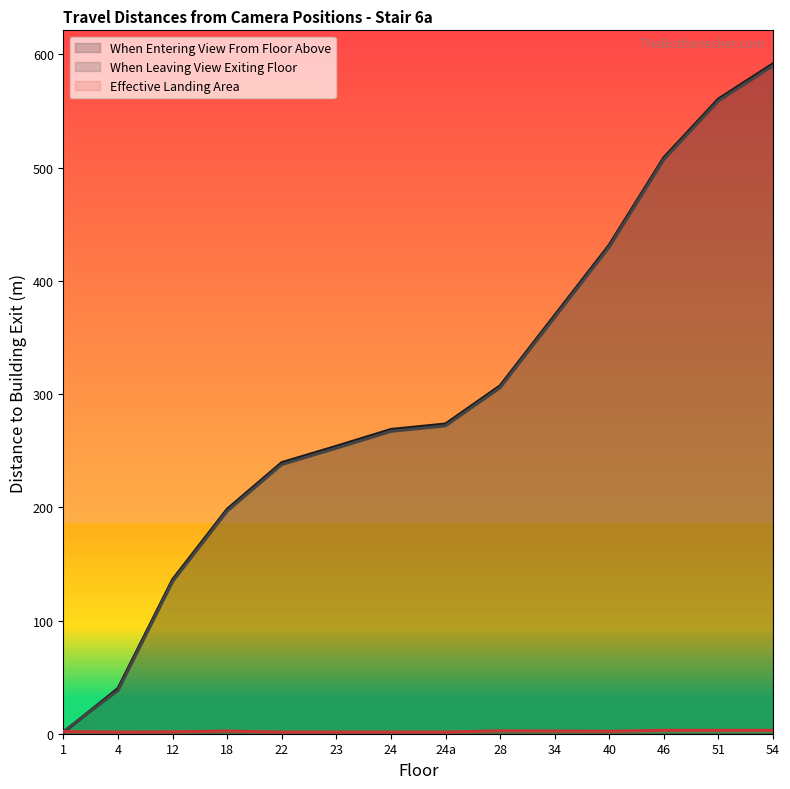

What is the average value of the Effective Landing Area series?

2.1